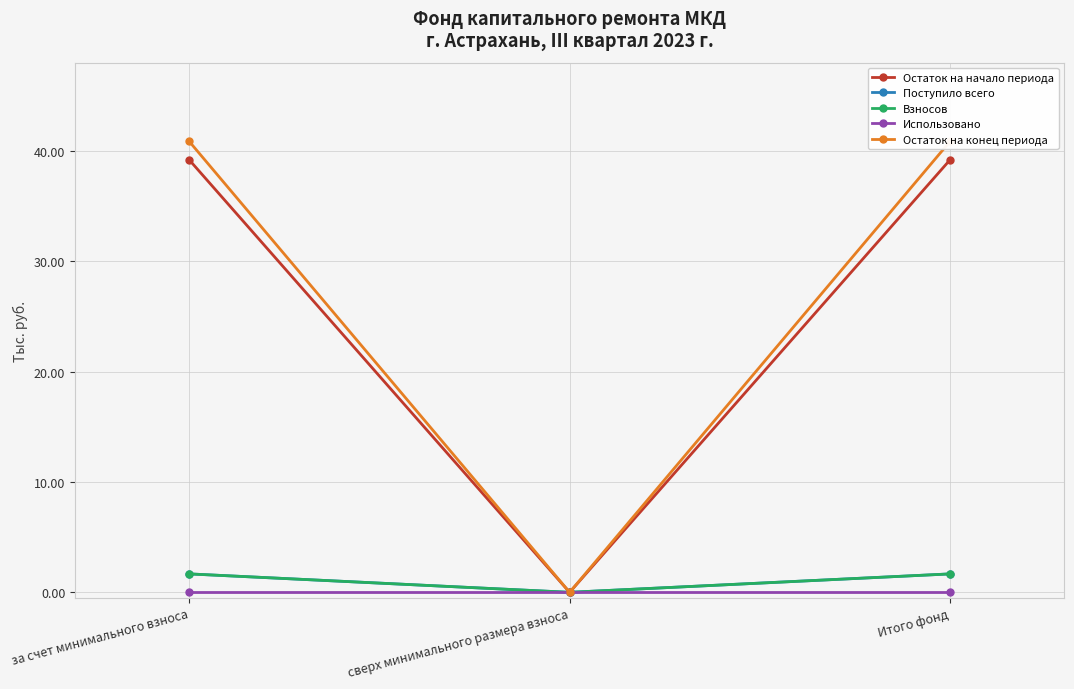

What is the average value of the Остаток на начало периода series?

26.1